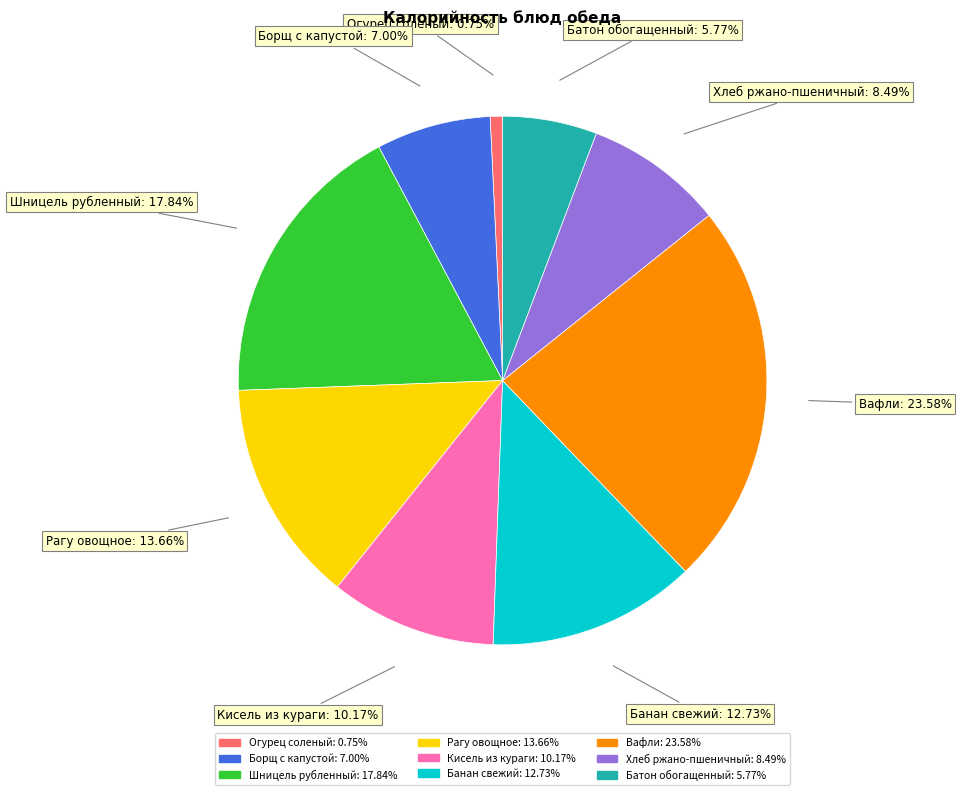

Is the sum of Огурец соленый and Вафли greater than half?

No